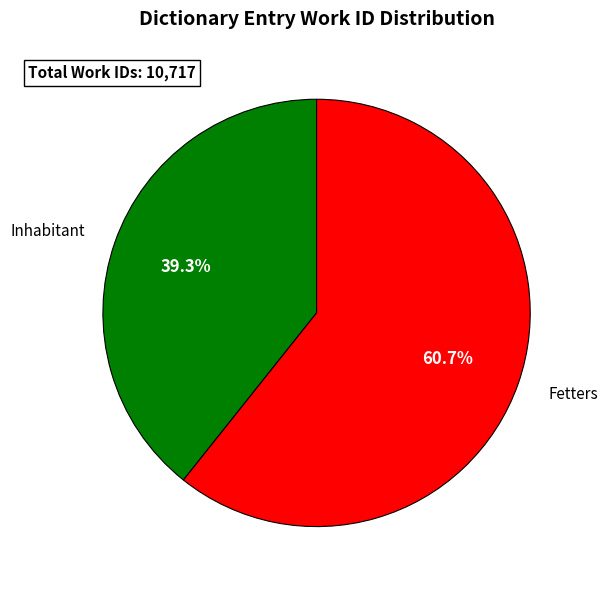

To the nearest percent, what is the difference between the Fetters and Inhabitant slice percentages?

21%